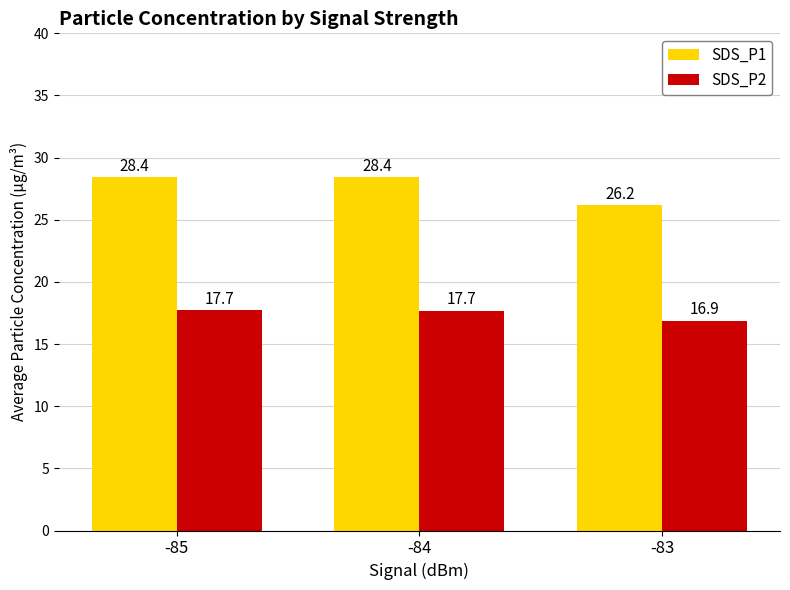

What is the spread (max minus min) of values at -84?

10.7